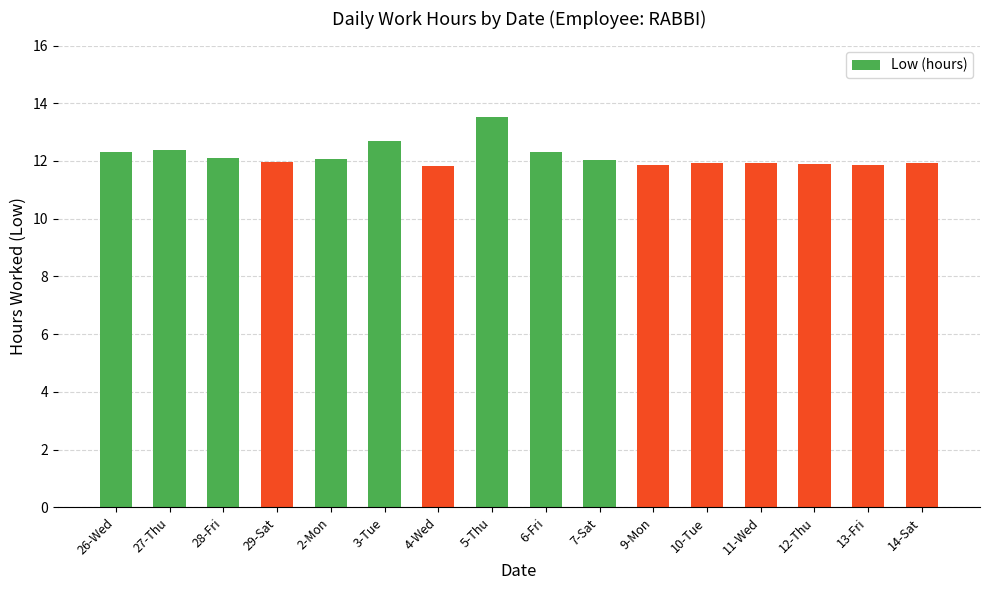

Does the chart contain any negative values?

No